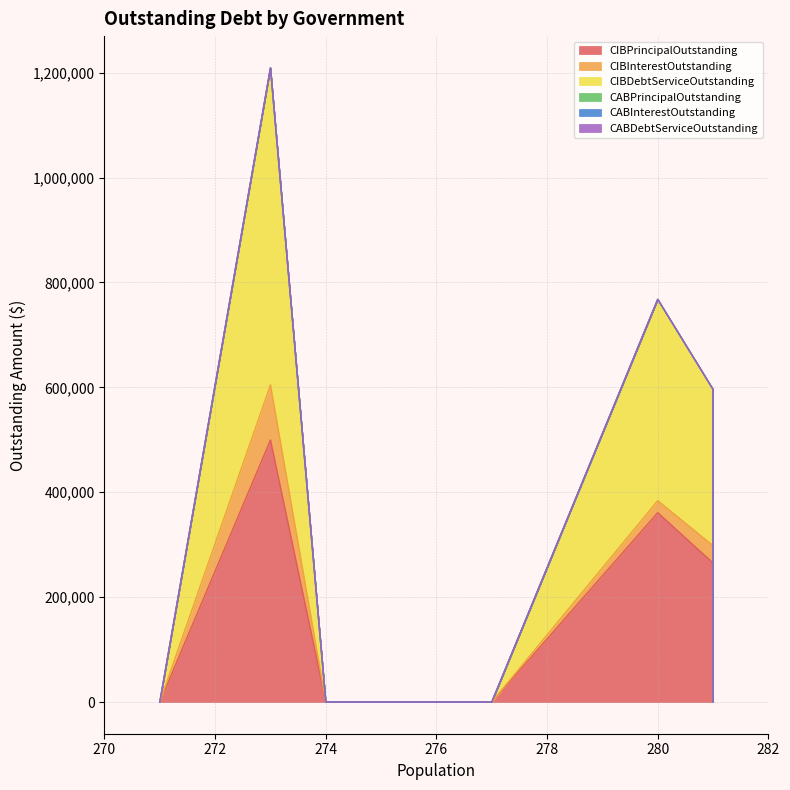

At how many categories does at least one series exceed 523635?

1